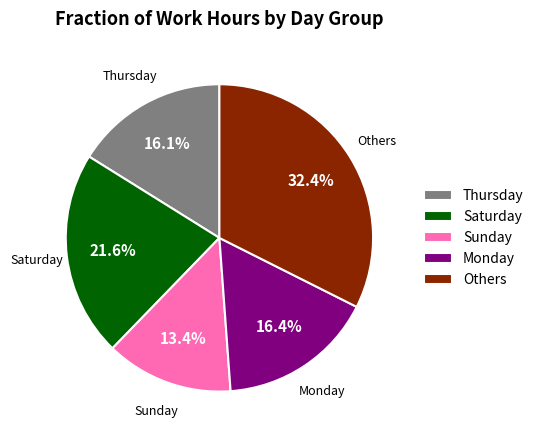

To the nearest percent, what is the average slice percentage?

20%